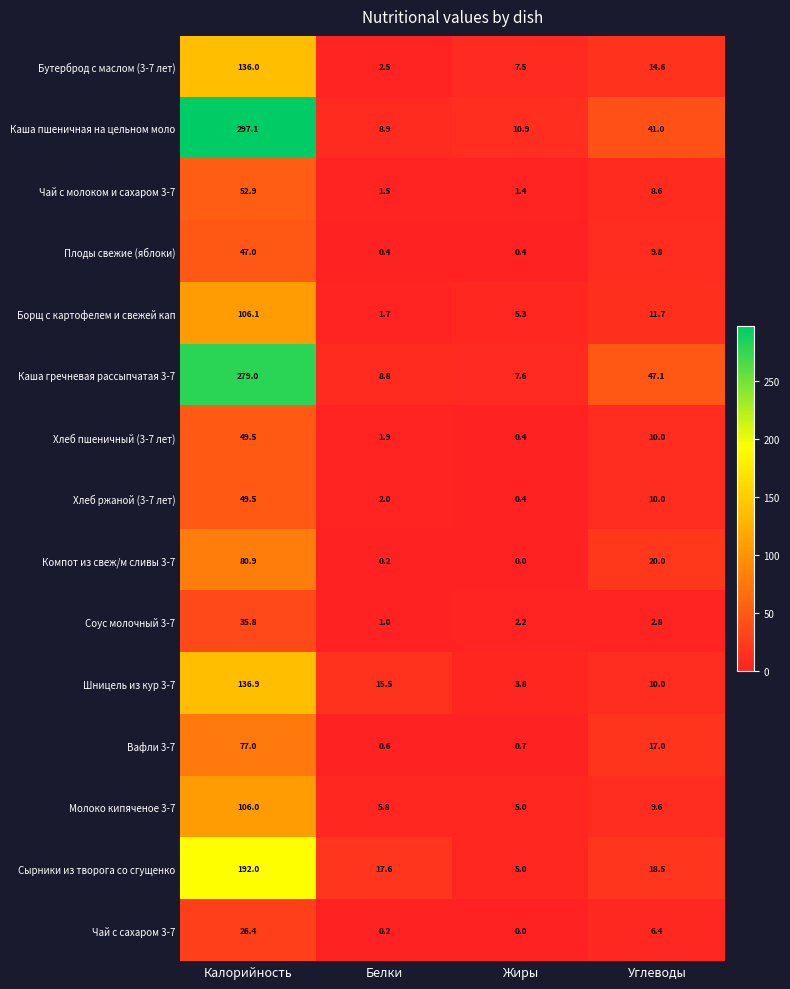

Which series has the widest spread of values?

Каша пшеничная на цельном моло